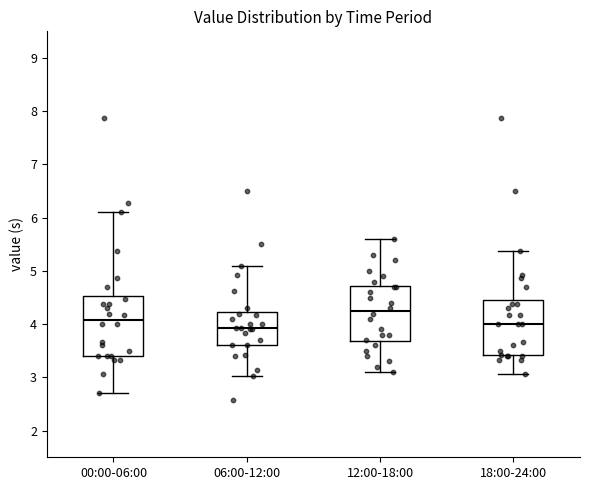

Reading left to right, transcribe this box plot: for each box, give where its median line is, the range the box spans, and where its two whiskers end, as read against the y-axis. The values are not printed on the chart, so give them approximately, as read against the axis.

00:00-06:00: median 4.1, box 3.4 to 4.5, whiskers 2.7 to 6.1
06:00-12:00: median 3.9, box 3.6 to 4.2, whiskers 3.0 to 5.1
12:00-18:00: median 4.3, box 3.7 to 4.7, whiskers 3.1 to 5.6
18:00-24:00: median 4.0, box 3.4 to 4.5, whiskers 3.1 to 5.4